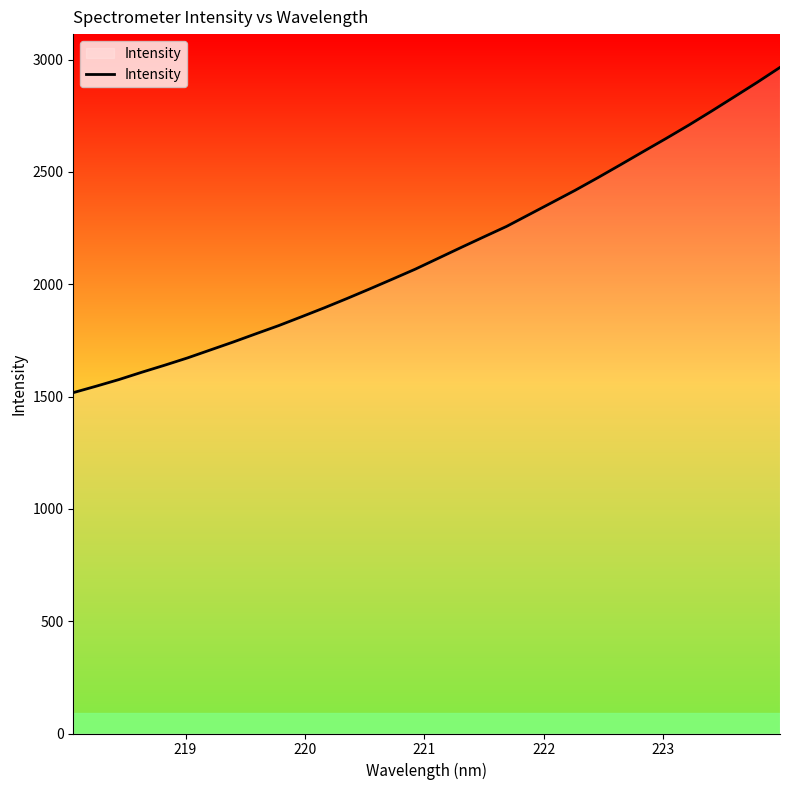

What is the maximum value shown in the chart?

2965.4